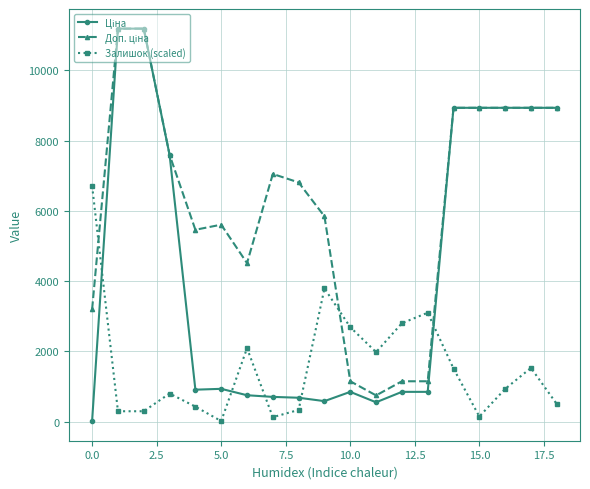

What is the greatest value displayed?

11188.2